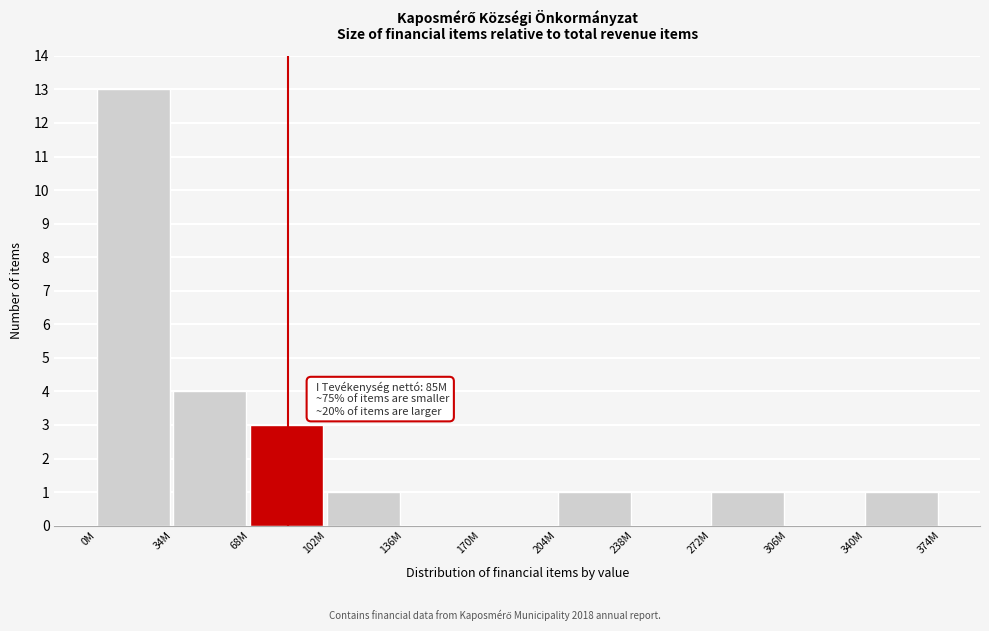

Reading left to right, list all the values displayed in this chart.

0M=13	34M=4	68M=3	102M=1	136M=0	170M=0	204M=1	238M=0	272M=1	306M=0	340M=1